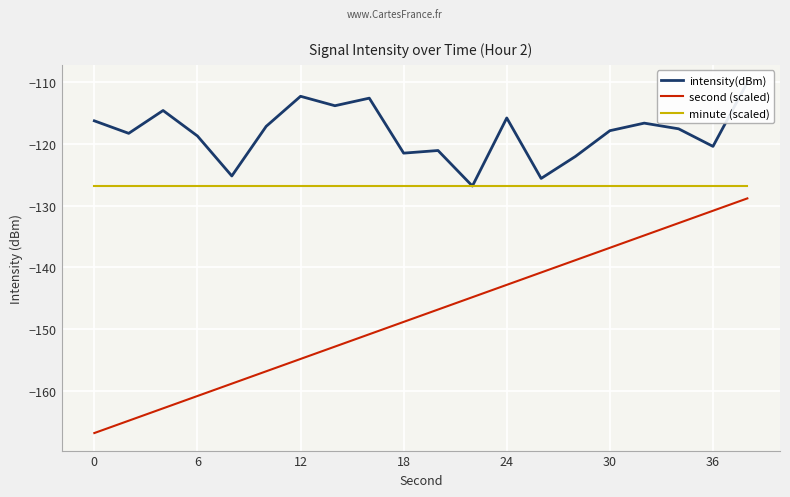

True or false: second (scaled) and minute (scaled) intersect in this chart.

False